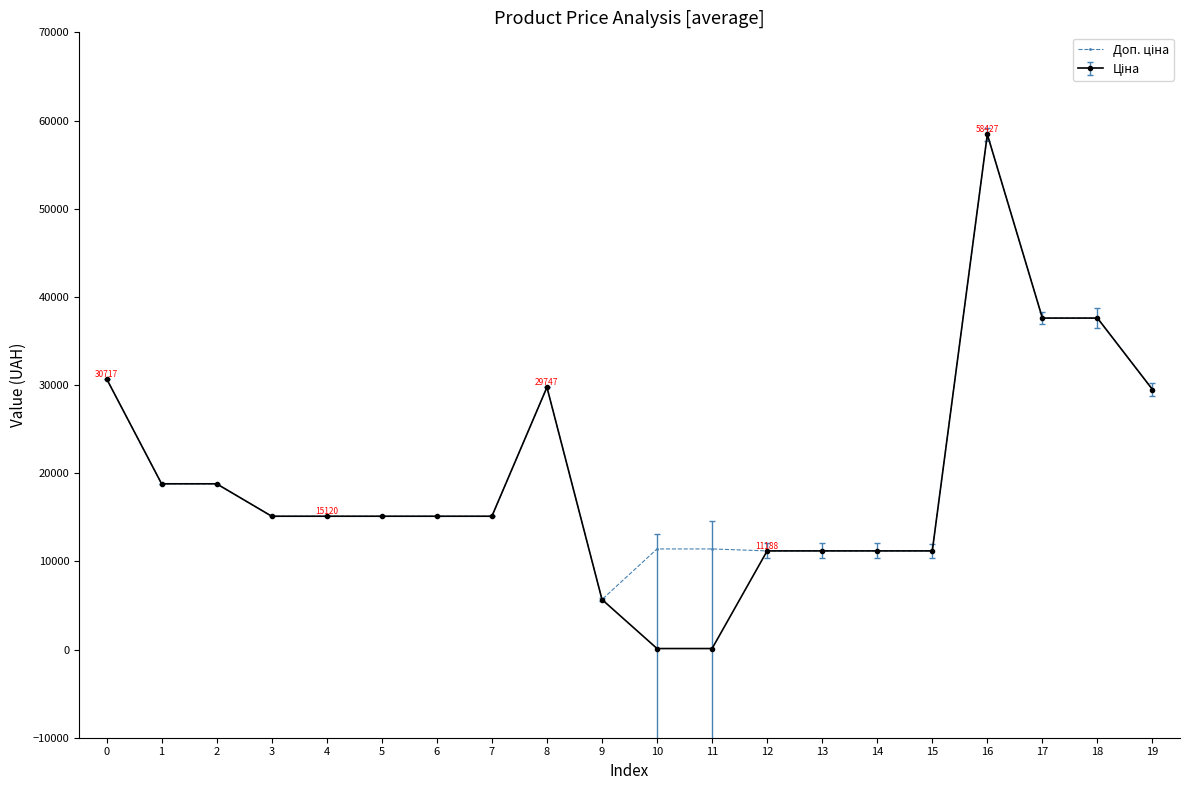

At which category is the sum across all series the highest?

16